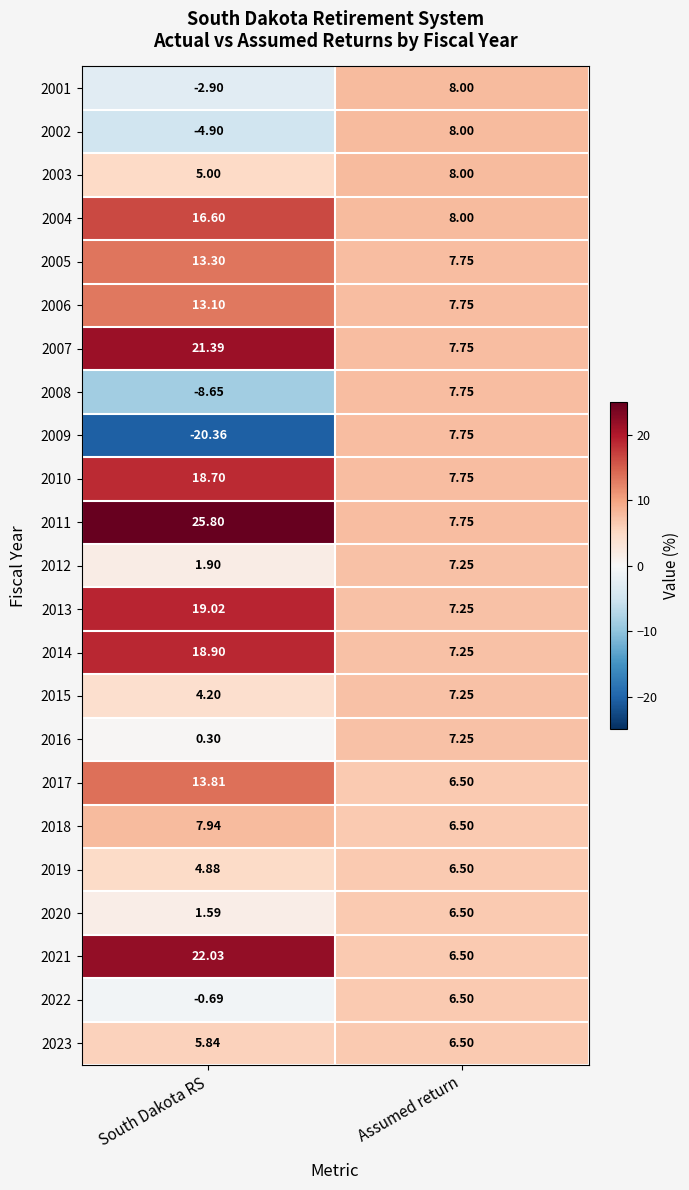

Which label corresponds to the largest value in the chart?

South Dakota RS